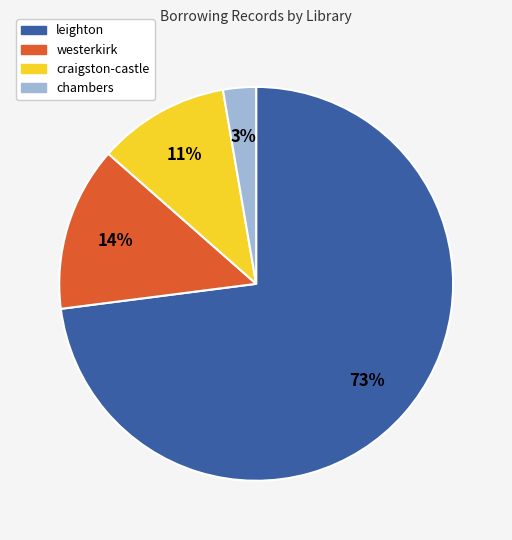

Which has a higher value, westerkirk or chambers?

westerkirk